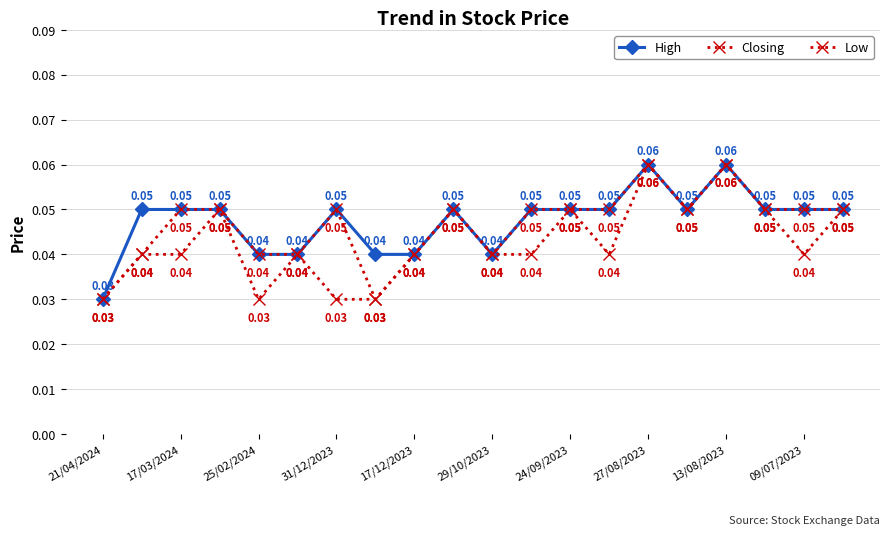

Count the number of categories in the chart.

20